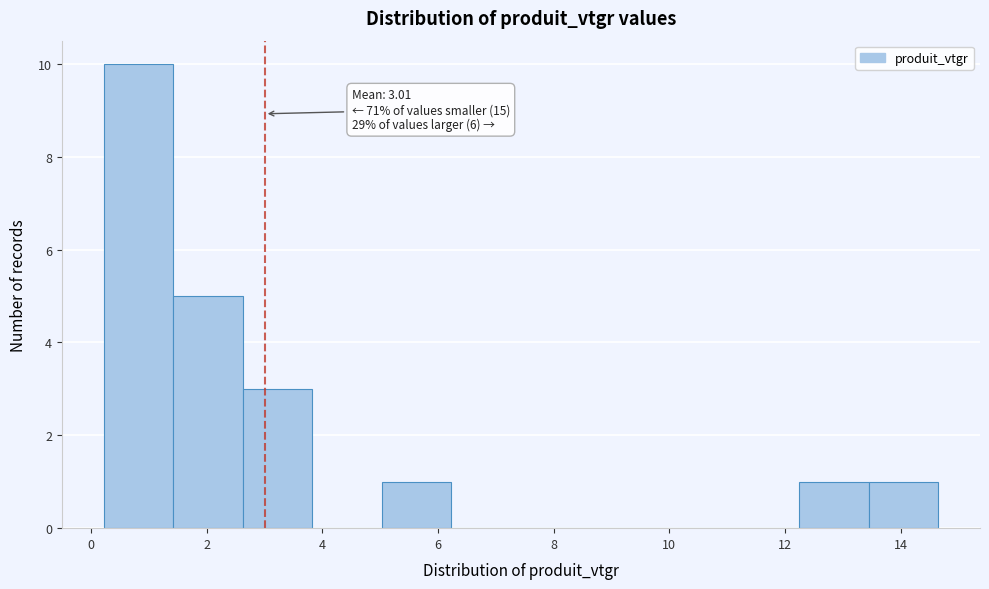

Over which range of the x-axis is the bar tallest?

0.2 to 1.4